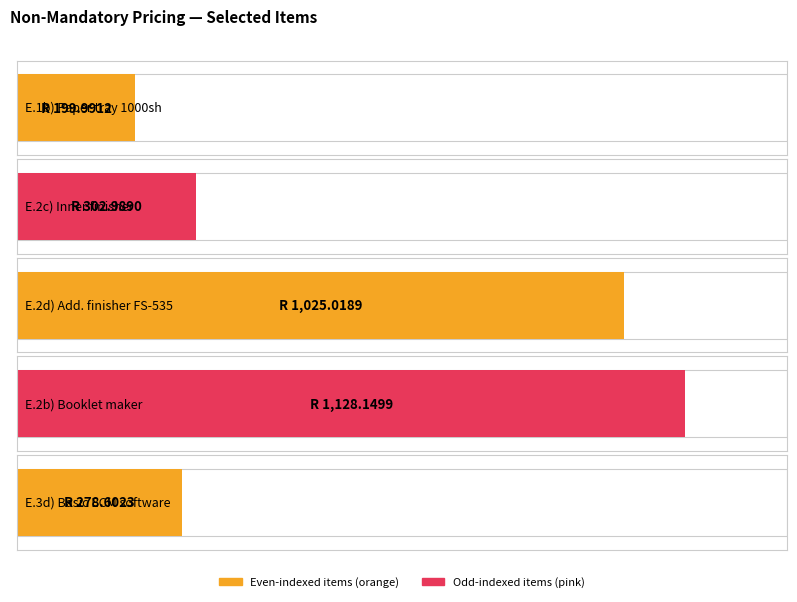

Is the value of E.2c) Inner finisher at Mfp4A Itec B227 greater than the value of E.1b) Additional paper tray, 1000 sheets at Mfp4B Itec B287?

Yes